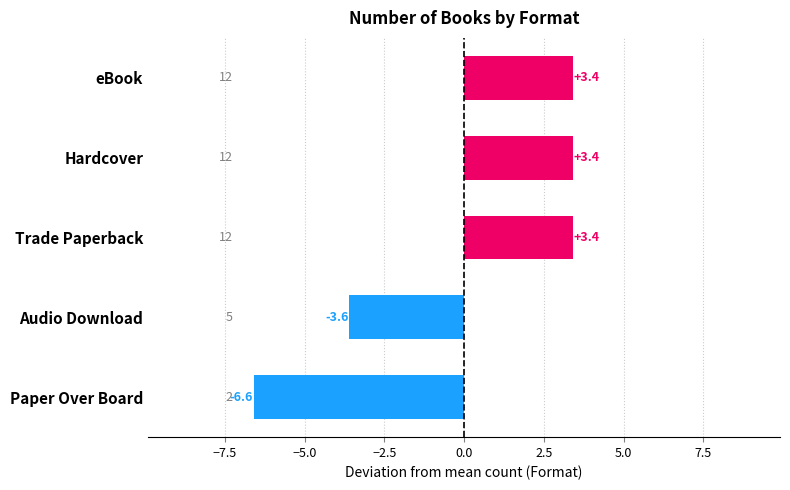

What is the maximum value shown in the chart?

3.4